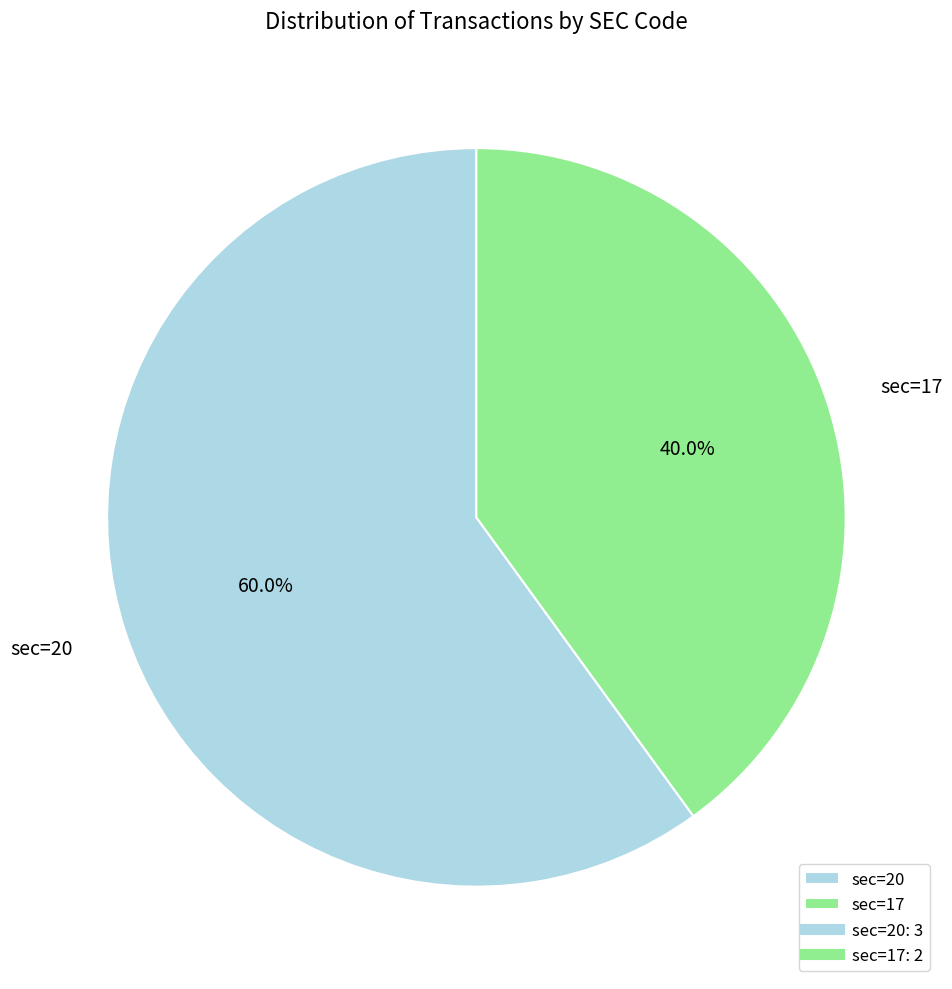

Is it true that sec=20 is 71% of the pie?

False